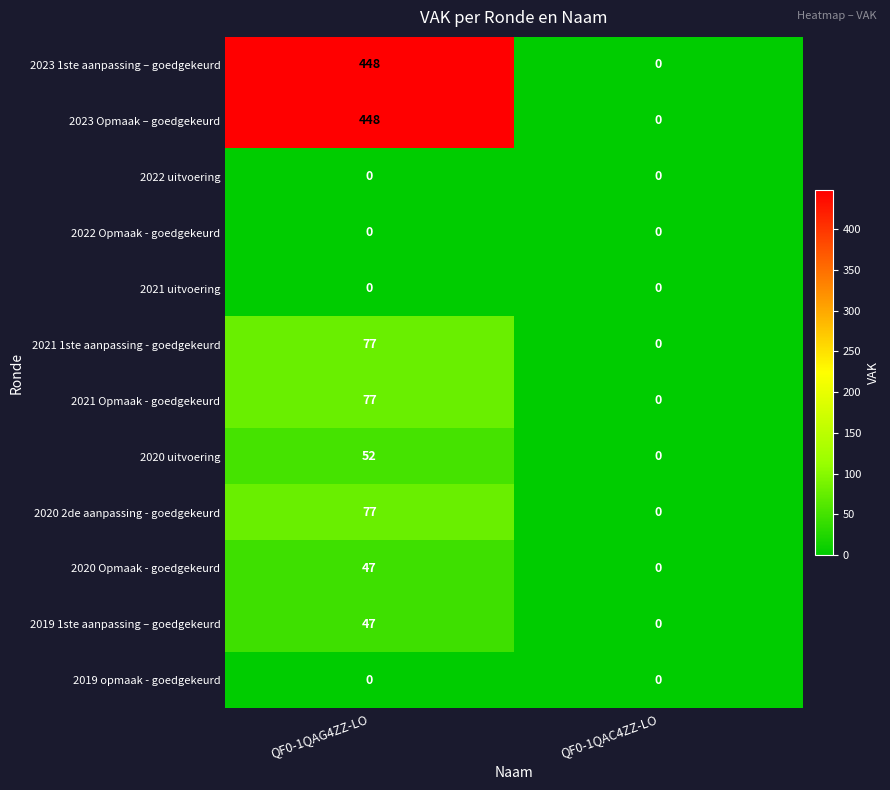

The 2020 uitvoering series shows 84 at QF0-1QAG4ZZ-LO. True or false?

False